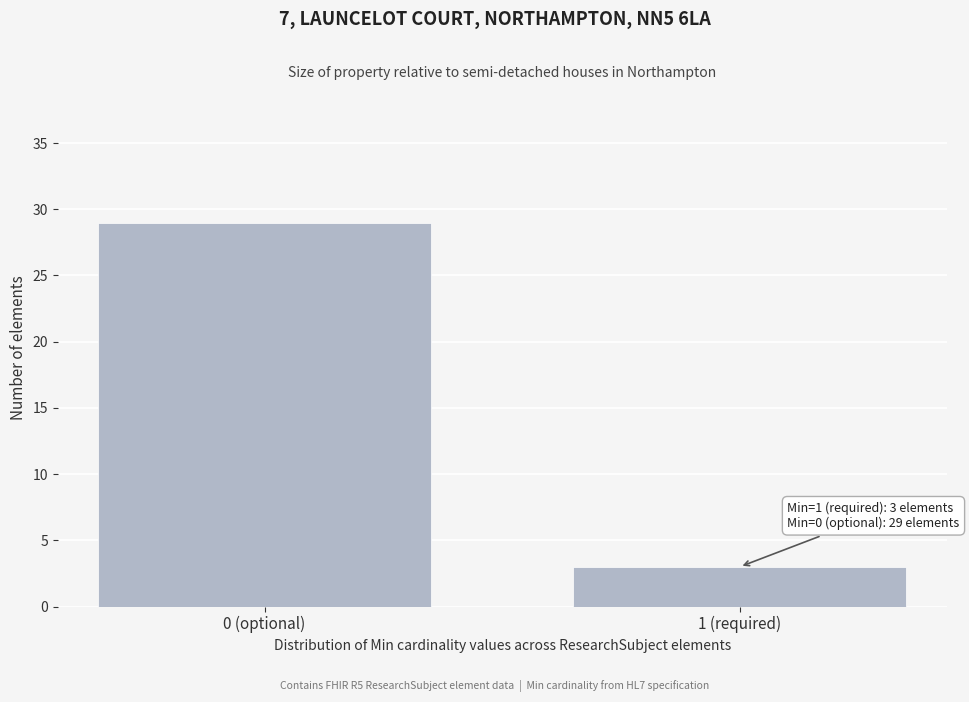

Reading left to right, list all the values displayed in this chart.

0 (optional)=29	1 (required)=3